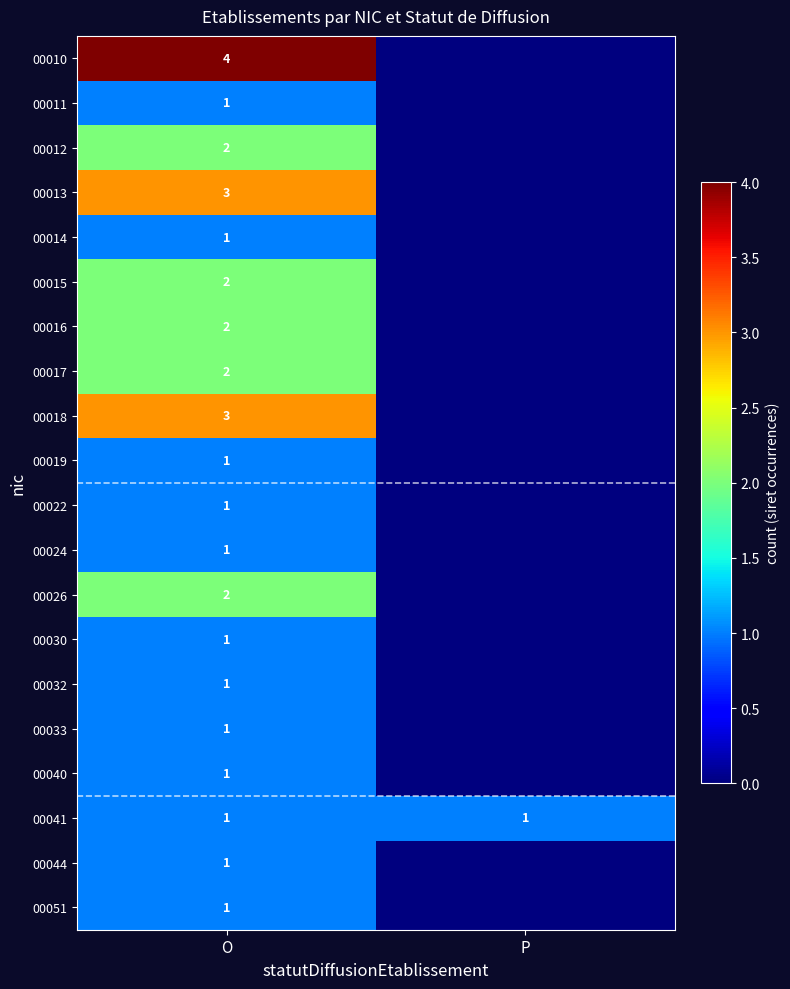

At which category is the sum across all series the highest?

O